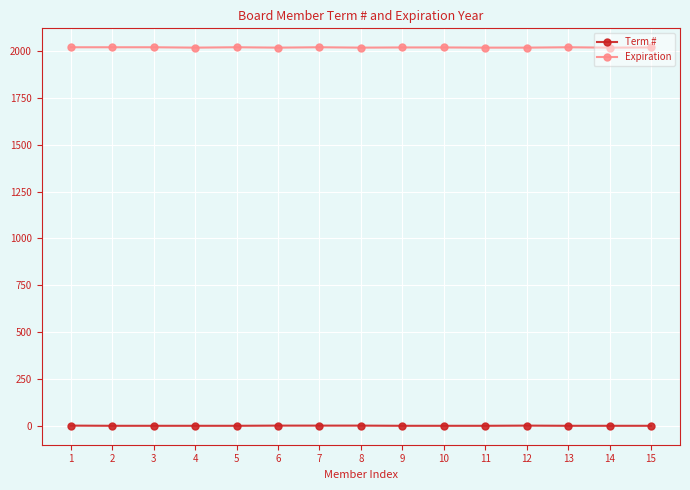

Is the value of Expiration at 8 greater than the value of Term # at 11?

Yes